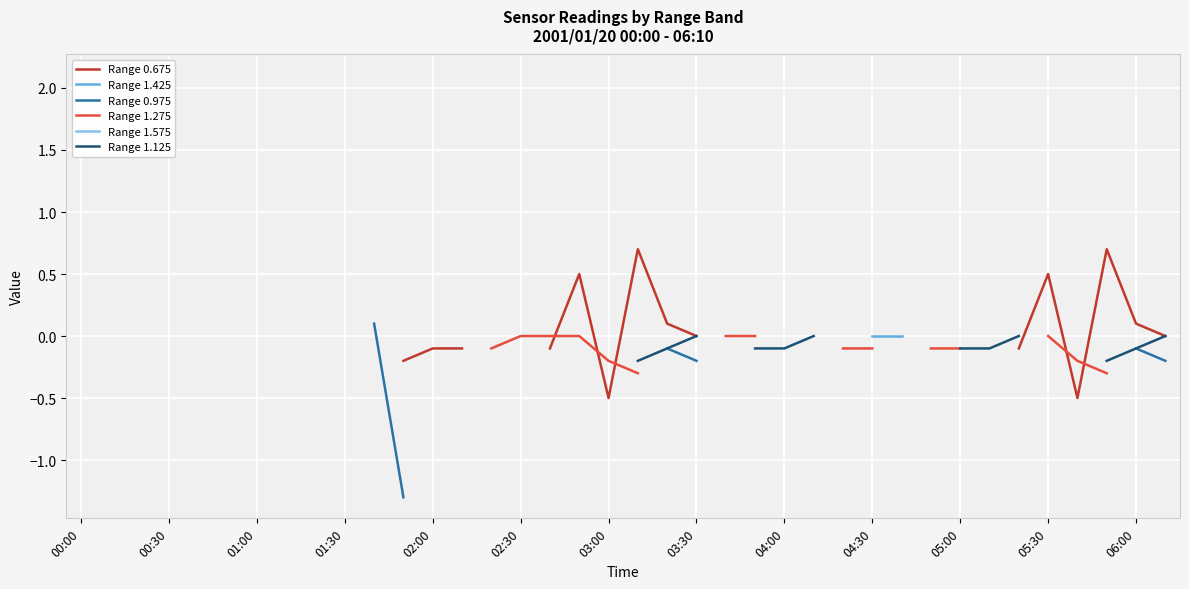

Rank the series by their average value, from highest to lowest.

Range 0.675, Range 1.425, Range 0.975, Range 1.275, Range 1.575, Range 1.125